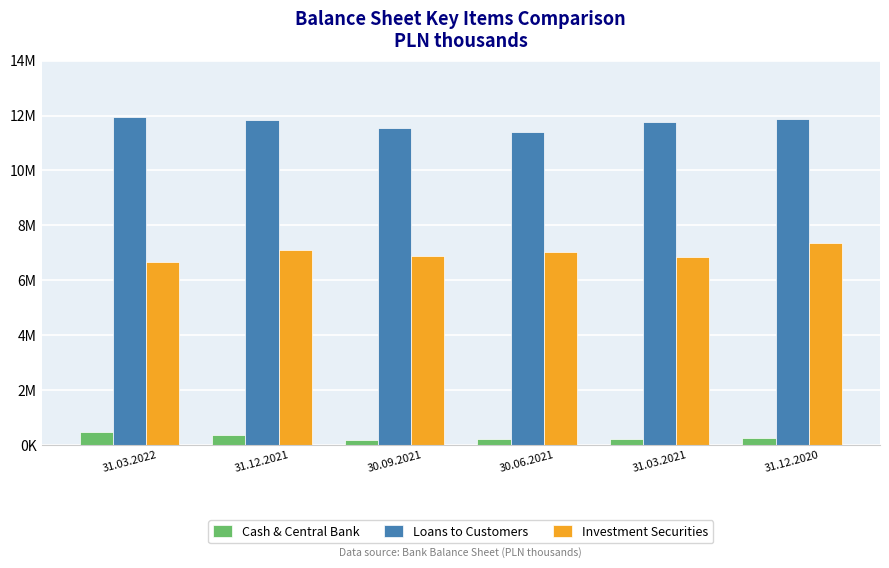

Read the Cash & Central Bank value at 31.03.2021, to the nearest 100.

209200